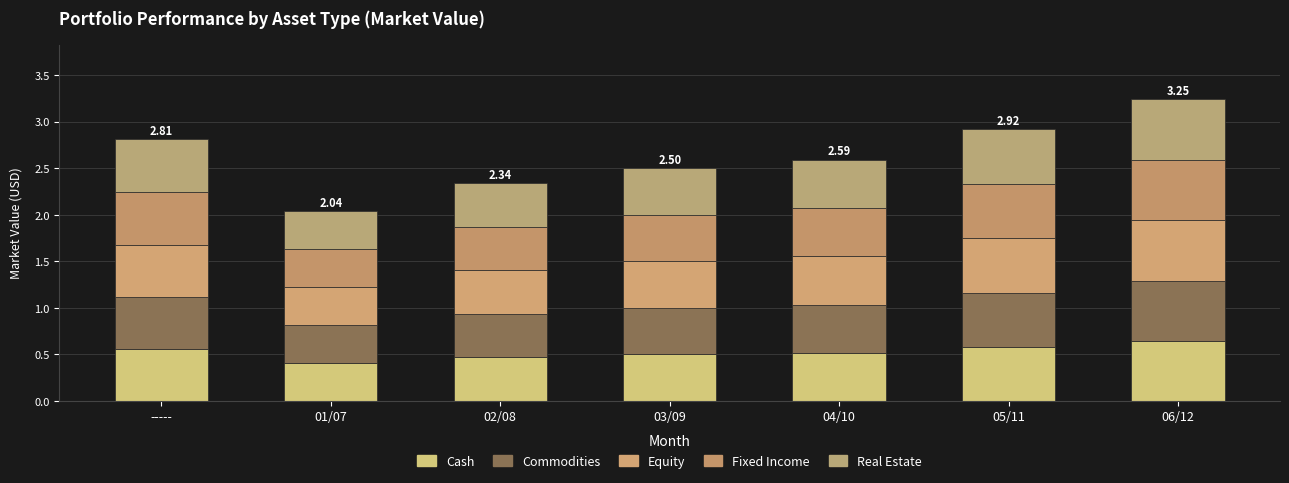

Rank the categories by Fixed Income value from lowest to highest.

01/07, 02/08, 03/09, 04/10, -----, 05/11, 06/12